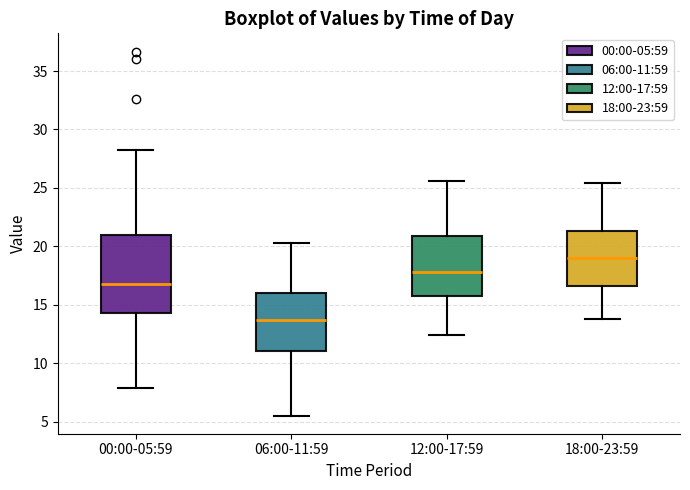

Where is the upper edge of the box for 12:00-17:59 on the y-axis? The values are not printed on the chart, so give them approximately, as read against the axis.

21.0